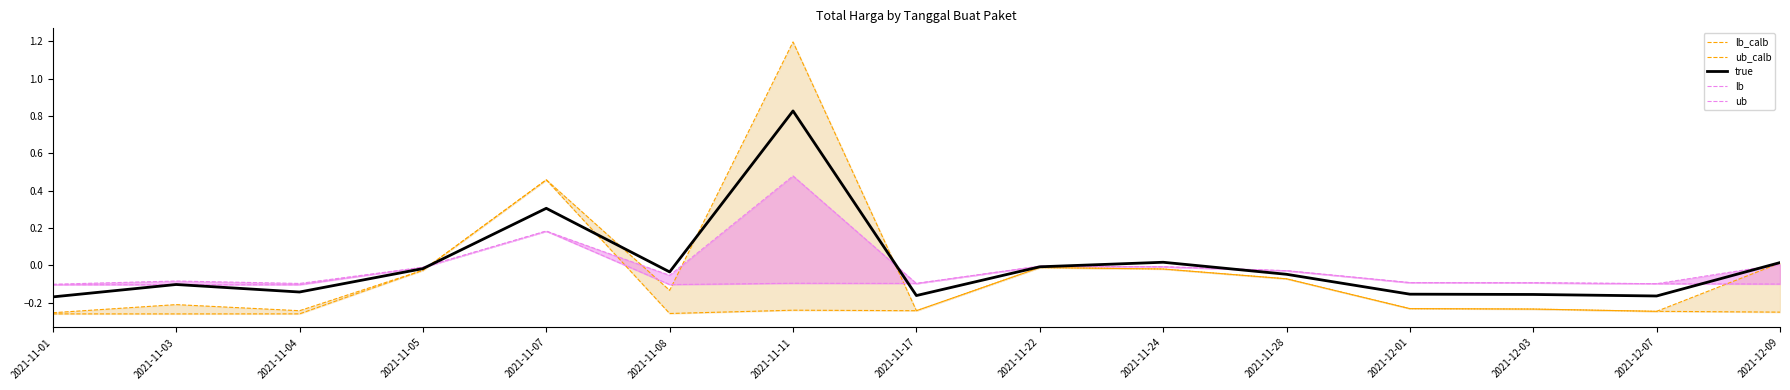

Reading left to right, extract all data points from this chart.

lb_calb: 2021-11-01=-0.3	2021-11-03=-0.3	2021-11-04=-0.3	2021-11-05=-0.0	2021-11-07=0.5	2021-11-08=-0.3	2021-11-11=-0.2	2021-11-17=-0.2	2021-11-22=-0.0	2021-11-24=-0.0	2021-11-28=-0.1	2021-12-01=-0.2	2021-12-03=-0.2	2021-12-07=-0.2	2021-12-09=-0.3
ub_calb: 2021-11-01=-0.3	2021-11-03=-0.2	2021-11-04=-0.2	2021-11-05=-0.0	2021-11-07=0.5	2021-11-08=-0.1	2021-11-11=1.2	2021-11-17=-0.2	2021-11-22=-0.0	2021-11-24=-0.0	2021-11-28=-0.1	2021-12-01=-0.2	2021-12-03=-0.2	2021-12-07=-0.2	2021-12-09=0.0
lb: 2021-11-01=-0.1	2021-11-03=-0.1	2021-11-04=-0.1	2021-11-05=-0.0	2021-11-07=0.2	2021-11-08=-0.1	2021-11-11=-0.1	2021-11-17=-0.1	2021-11-22=-0.0	2021-11-24=-0.0	2021-11-28=-0.0	2021-12-01=-0.1	2021-12-03=-0.1	2021-12-07=-0.1	2021-12-09=-0.1
ub: 2021-11-01=-0.1	2021-11-03=-0.1	2021-11-04=-0.1	2021-11-05=-0.0	2021-11-07=0.2	2021-11-08=-0.1	2021-11-11=0.5	2021-11-17=-0.1	2021-11-22=-0.0	2021-11-24=-0.0	2021-11-28=-0.0	2021-12-01=-0.1	2021-12-03=-0.1	2021-12-07=-0.1	2021-12-09=0.0
true: 2021-11-01=-0.2	2021-11-03=-0.1	2021-11-04=-0.1	2021-11-05=-0.0	2021-11-07=0.3	2021-11-08=-0.0	2021-11-11=0.8	2021-11-17=-0.2	2021-11-22=-0.0	2021-11-24=0.0	2021-11-28=-0.0	2021-12-01=-0.2	2021-12-03=-0.2	2021-12-07=-0.2	2021-12-09=0.0